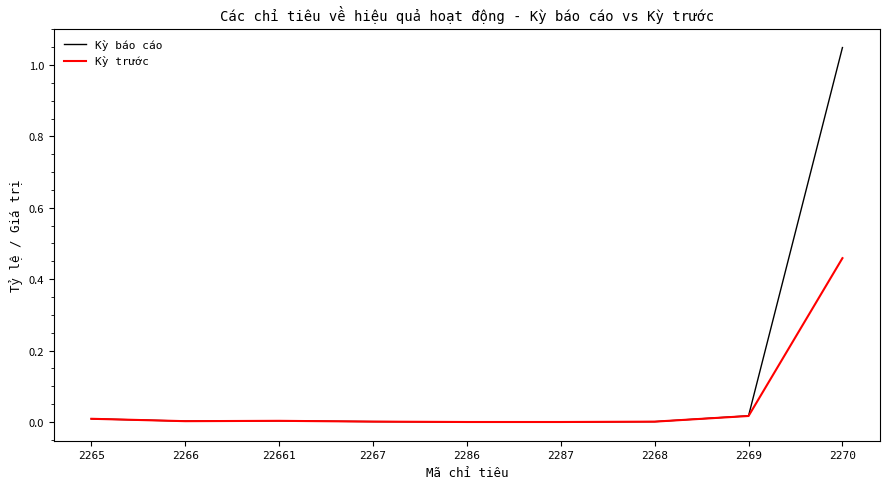

At which category is the sum across all series the highest?

2270